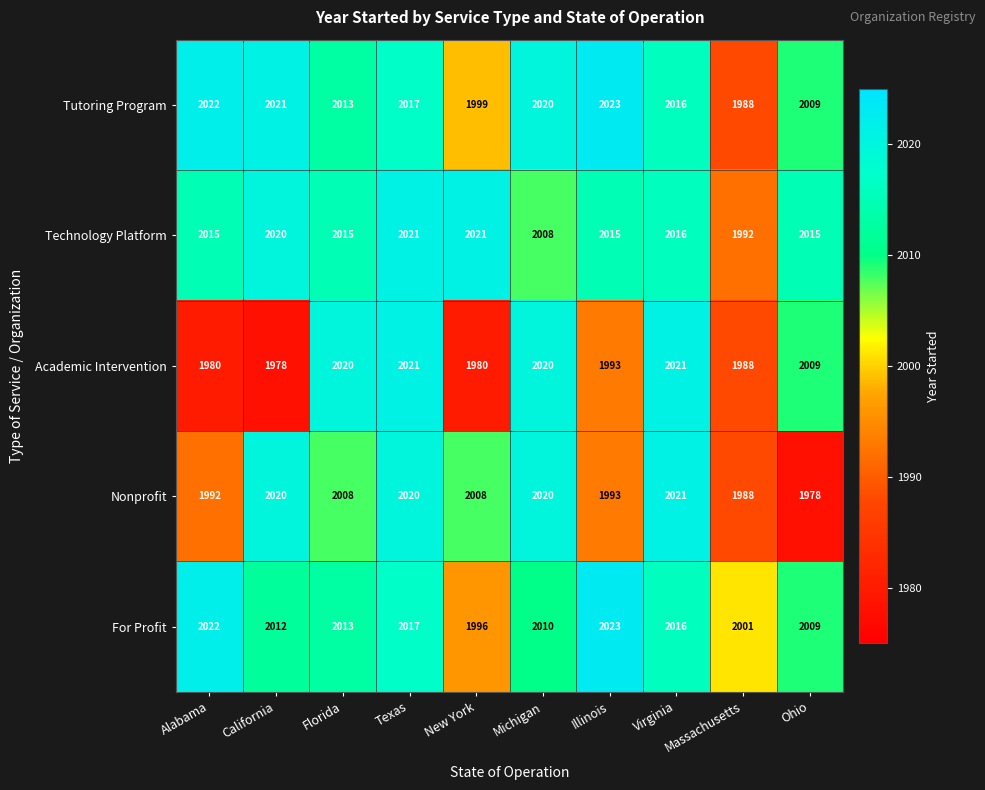

What is the sum of the Academic Intervention values at Illinois and New York?

3973